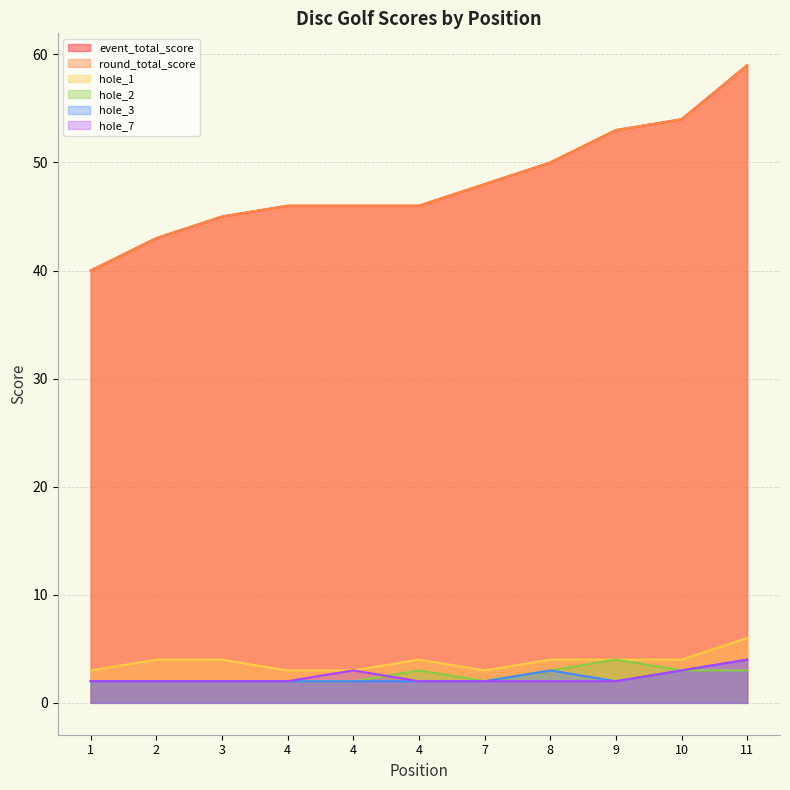

What is the sum of the hole_3 values at 4 and 4?

4